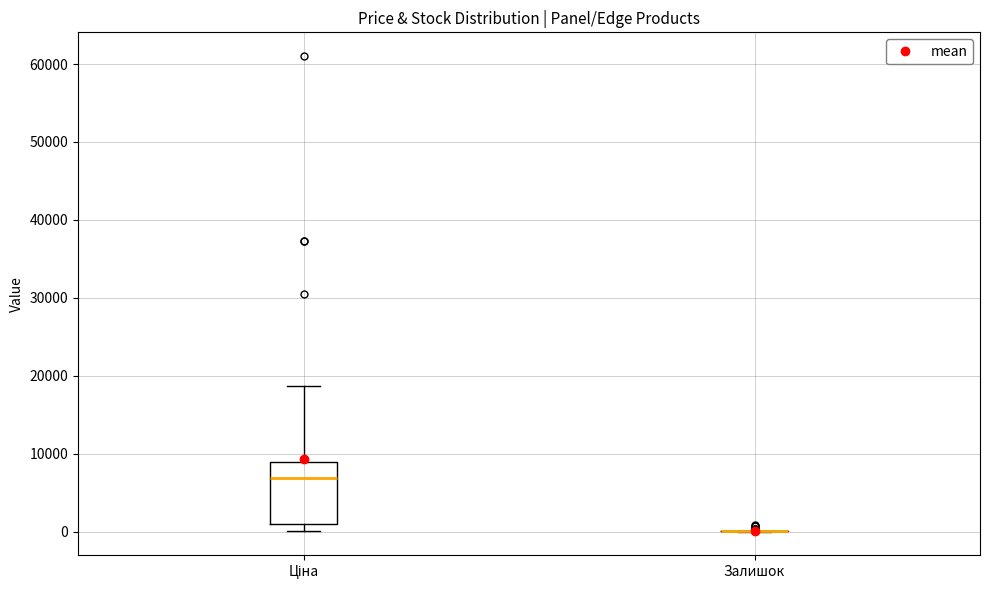

Which box is the tallest, from its lower edge to its upper edge?

Ціна